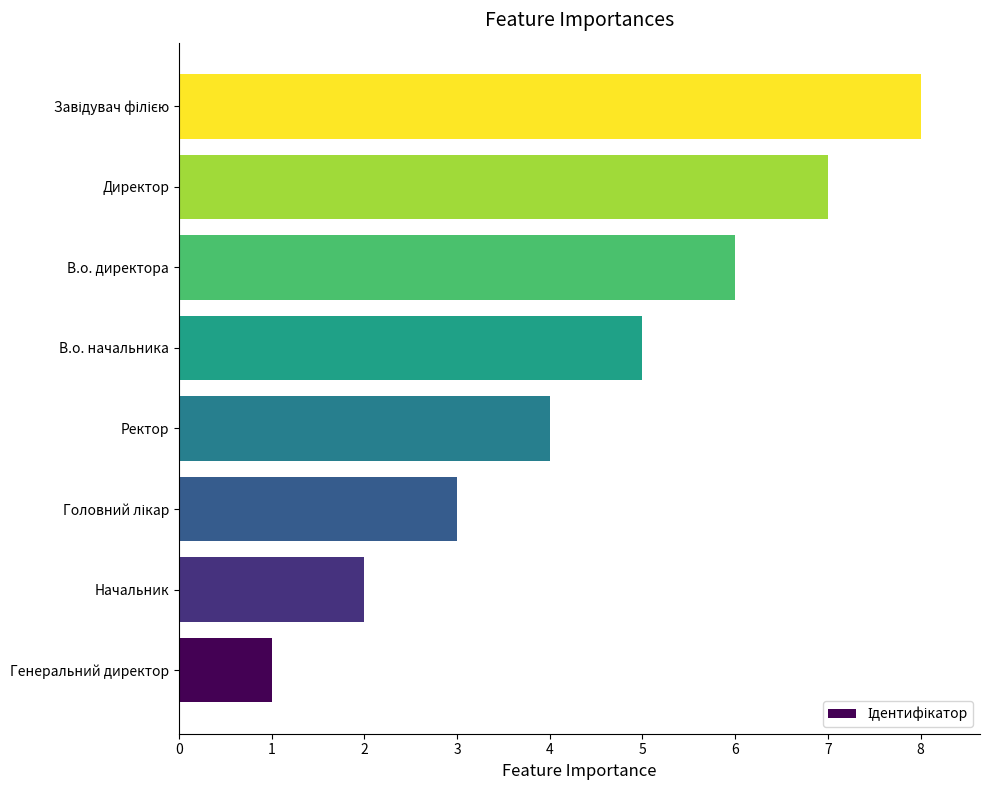

What is the sum of all values?

36